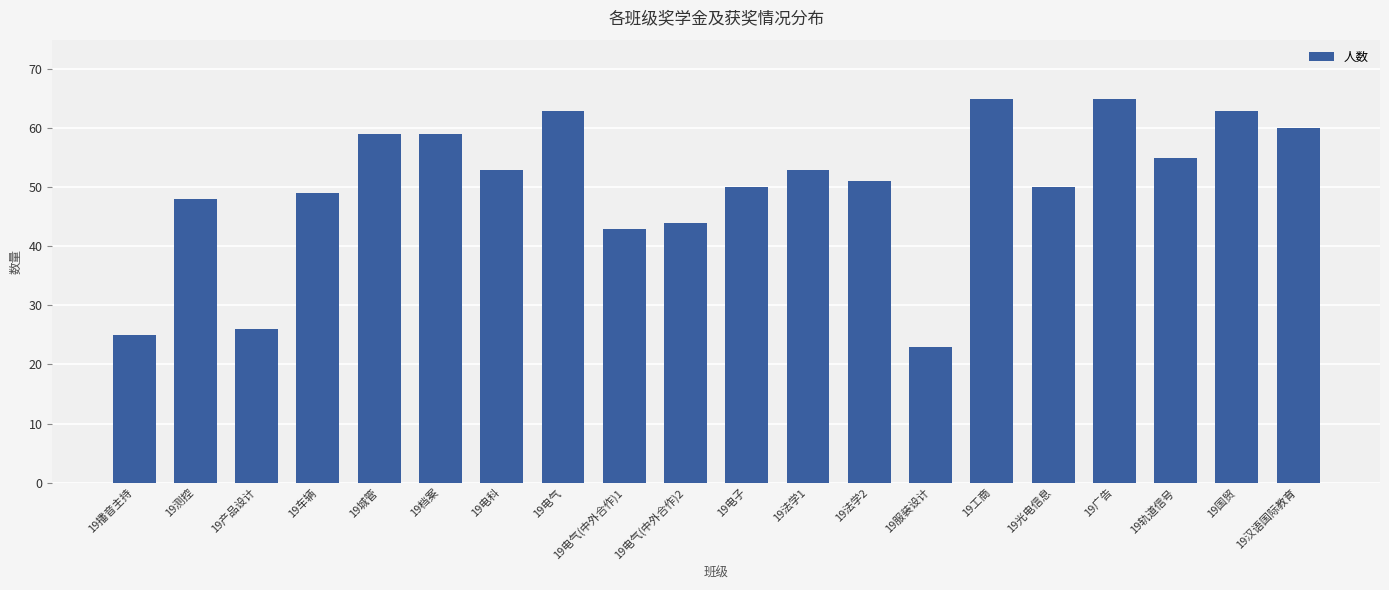

What is the difference between the second highest and minimum values?

42